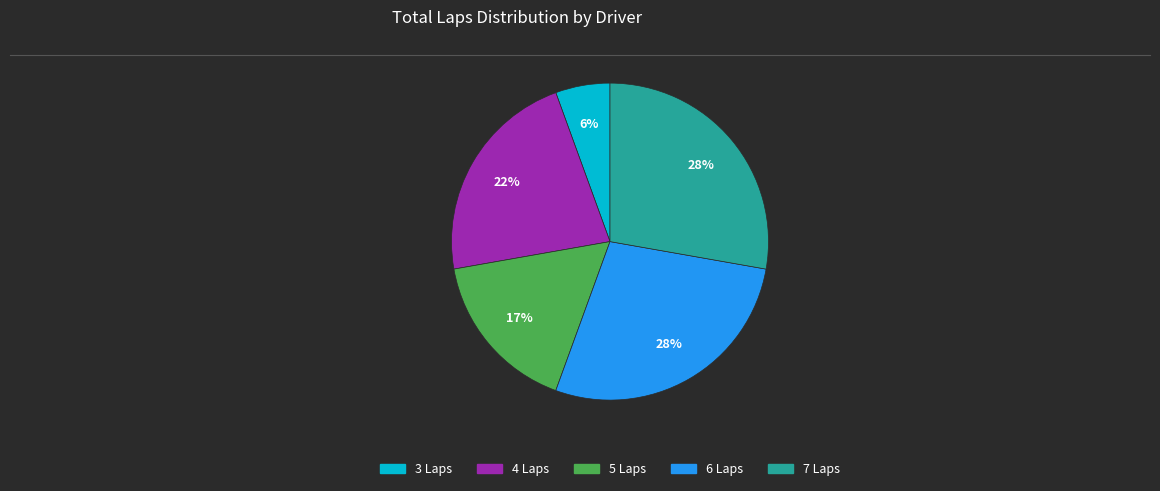

To the nearest percent, what is the average slice percentage?

20%